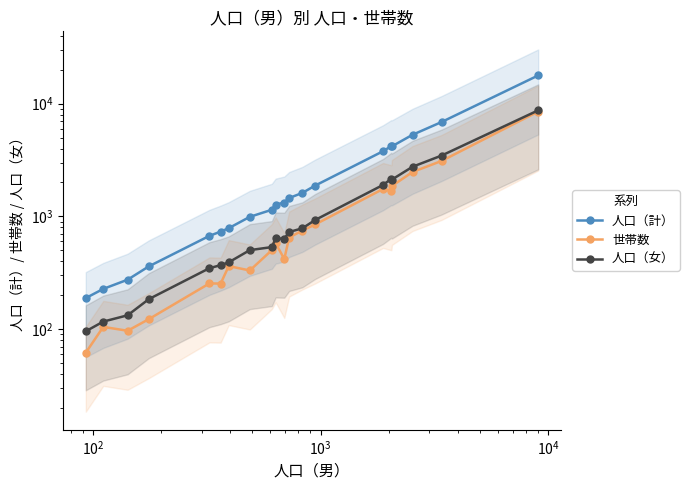

What is the greatest value displayed?

17761